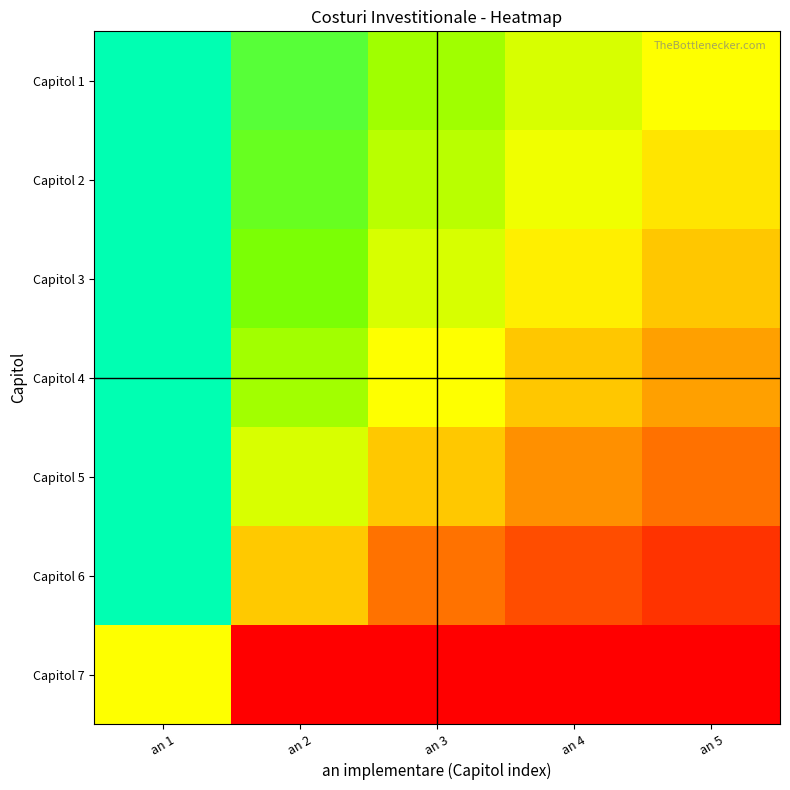

Reading left to right, what are all the values shown in this chart?

Capitol 1: an 1=100.0	an 2=3.9	an 3=2.0	an 4=1.3	an 5=1.0
Capitol 2: an 1=83.5	an 2=3.2	an 3=1.7	an 4=1.1	an 5=0.8
Capitol 3: an 1=67.0	an 2=2.6	an 3=1.3	an 4=0.9	an 5=0.7
Capitol 4: an 1=50.5	an 2=2.0	an 3=1.0	an 4=0.7	an 5=0.5
Capitol 5: an 1=34.0	an 2=1.3	an 3=0.7	an 4=0.5	an 5=0.3
Capitol 6: an 1=17.5	an 2=0.7	an 3=0.3	an 4=0.2	an 5=0.2
Capitol 7: an 1=1.0	an 2=0.0	an 3=0.0	an 4=0.0	an 5=0.0